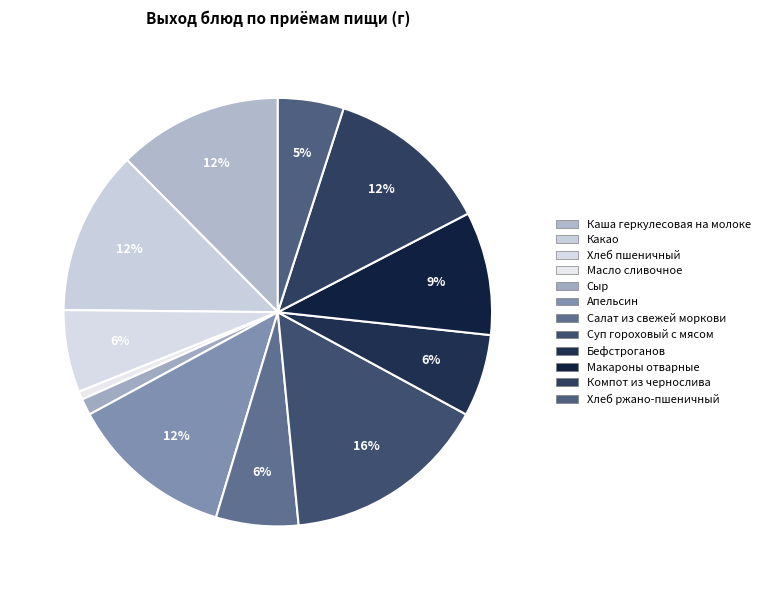

To the nearest percent, what is the combined percentage of Какао and Салат из свежей моркови?

19%